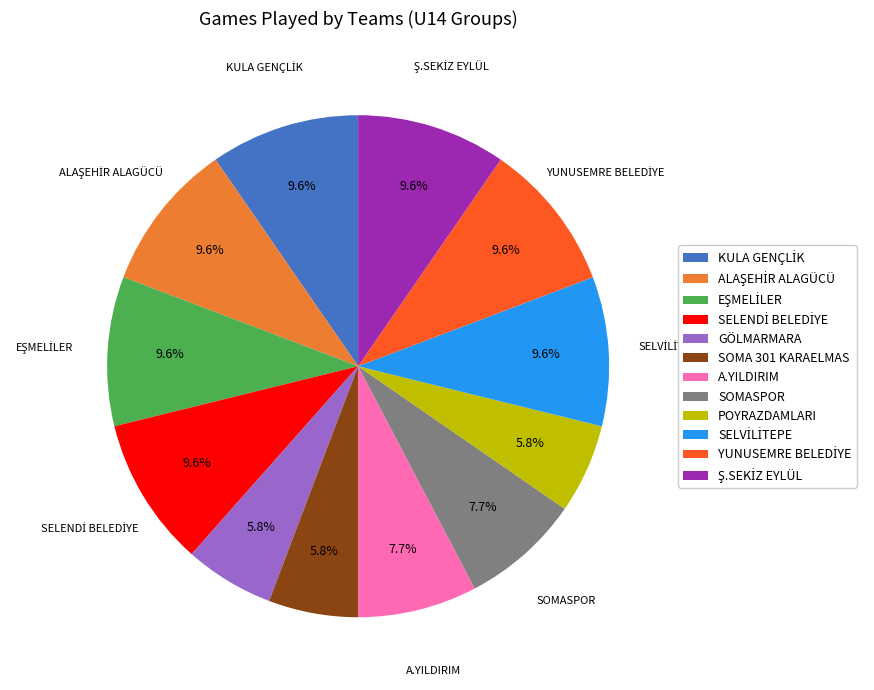

Combined, do POYRAZDAMLARI and SOMA 301 KARAELMAS account for over 50%?

No